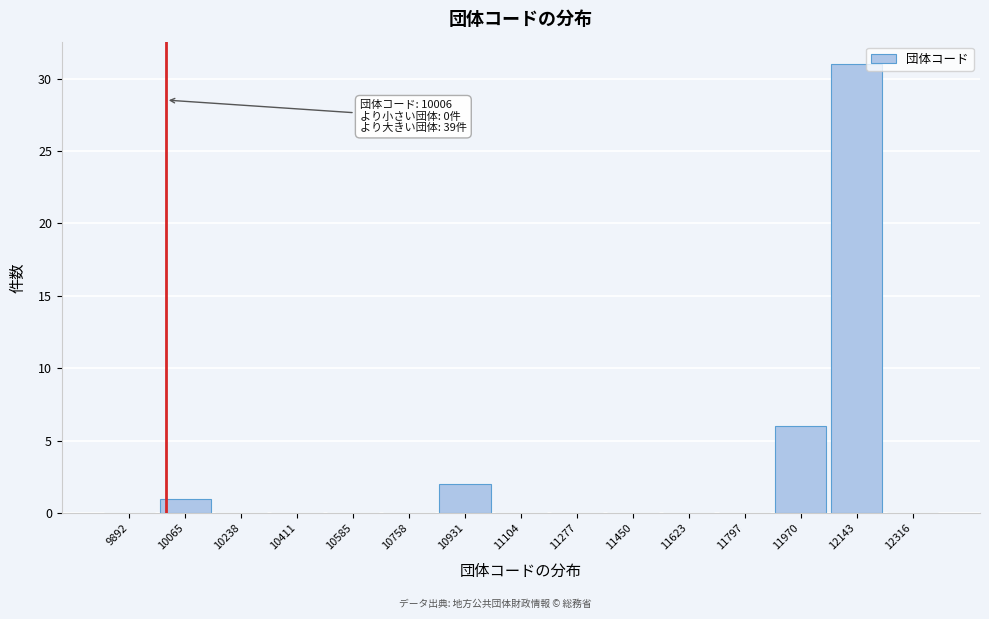

Which range on the x-axis has the tallest bar?

12060 to 12220